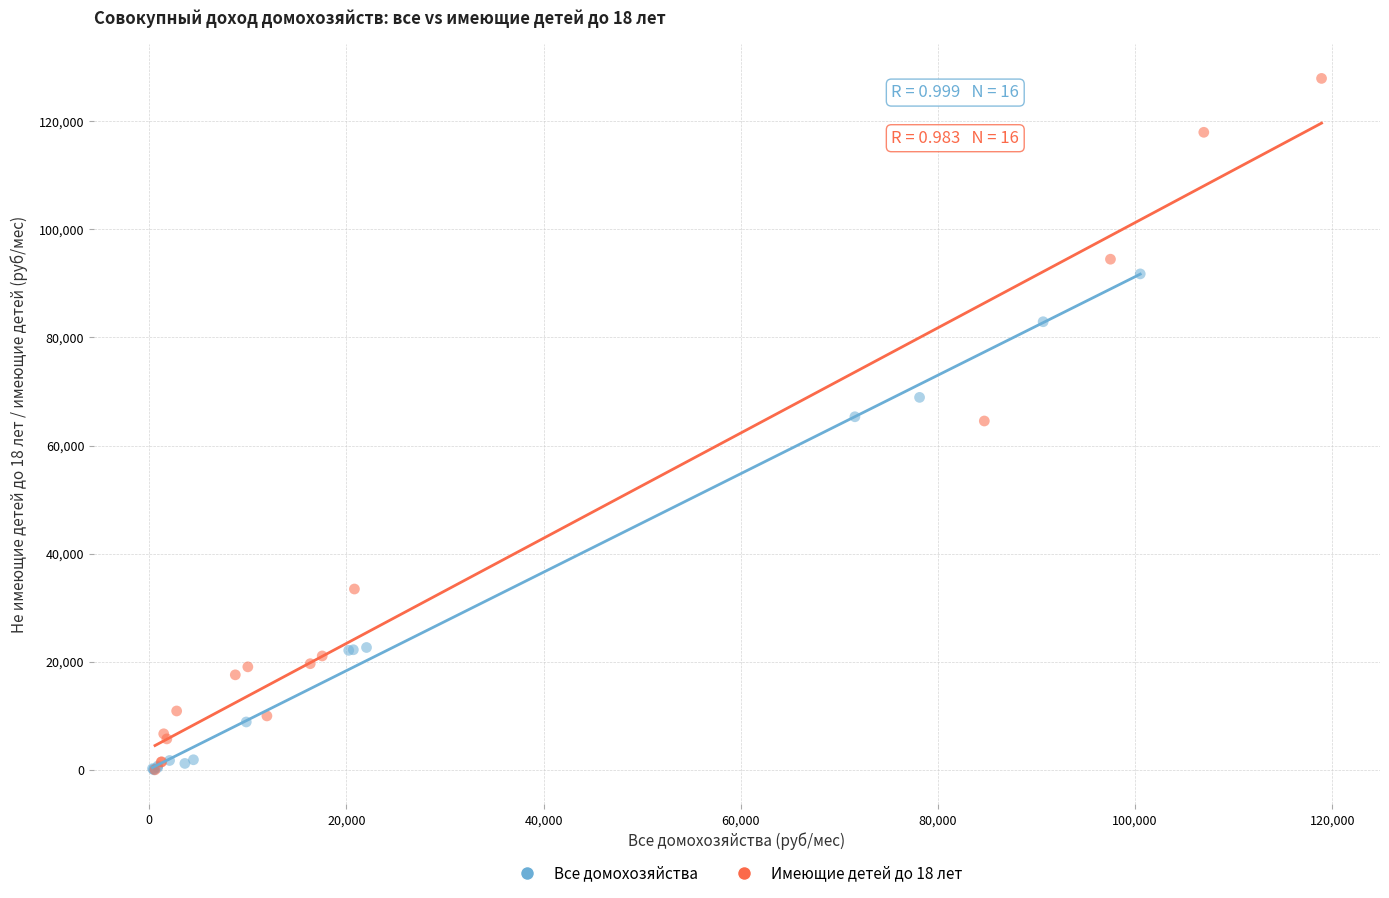

Which series has the largest Y range (max minus min)?

Имеющие детей до 18 лет